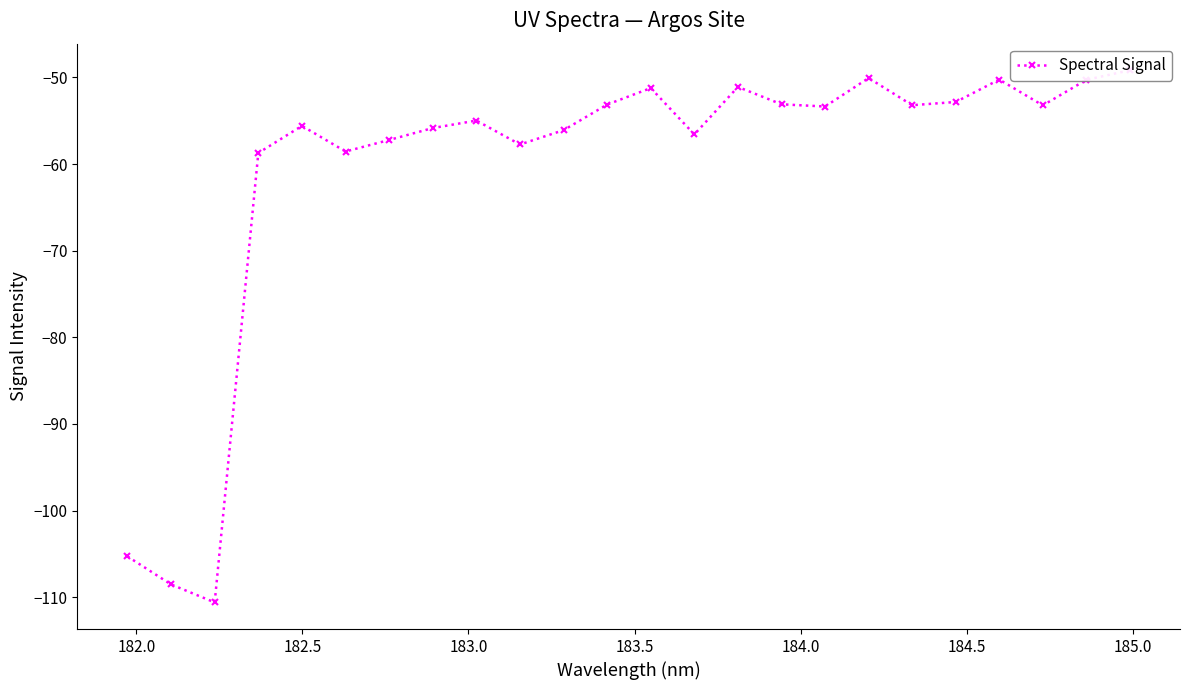

Reading left to right, what are all the values shown in this chart?

-105.3	-108.5	-110.6	-58.7	-55.6	-58.5	-57.2	-55.8	-55.0	-57.7	-56.1	-53.1	-51.2	-56.6	-51.1	-53.1	-53.3	-50.1	-53.2	-52.8	-50.2	-53.2	-50.3	-49.2